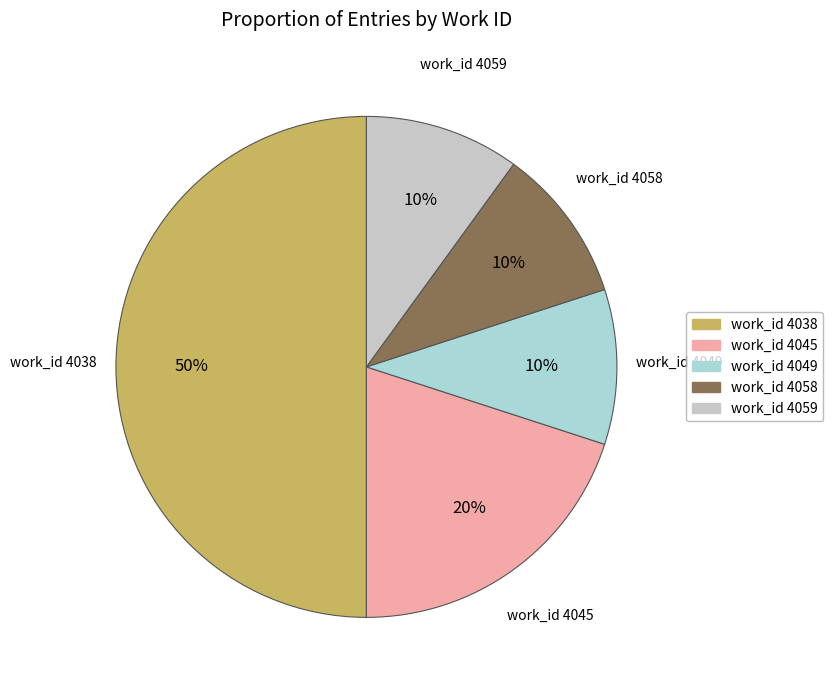

True or false: work_id 4038 accounts for 50% of the total.

True